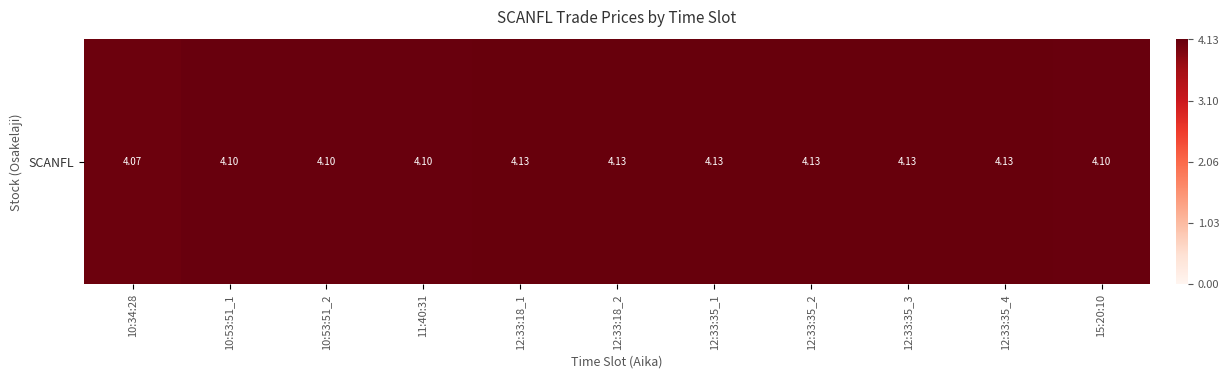

What is the sum of the values at 12:33:35_1 and 12:33:18_1?

8.3